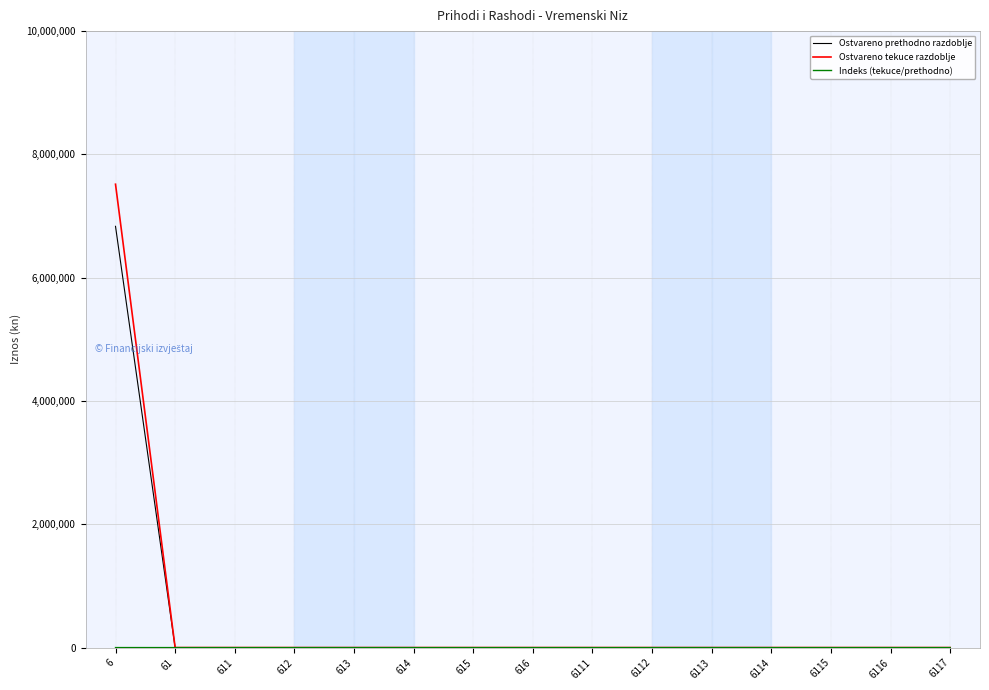

At which category is the sum across all series the highest?

6